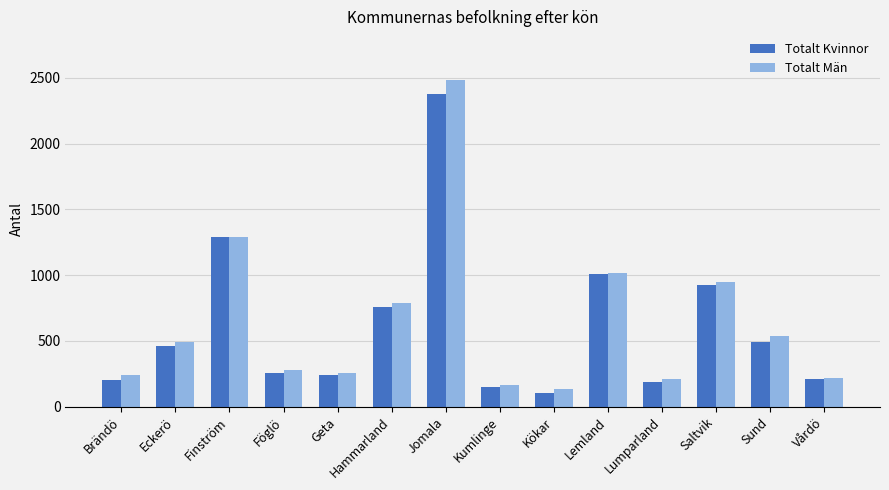

Is the value of Totalt Män at Vårdö greater than the value of Totalt Kvinnor at Sund?

No